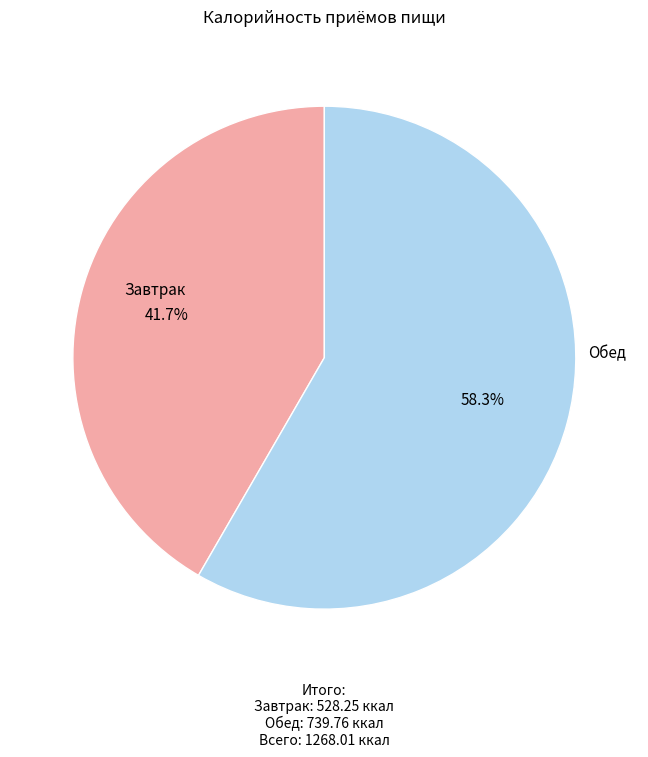

Is there any slice that represents more than half of the pie?

Yes